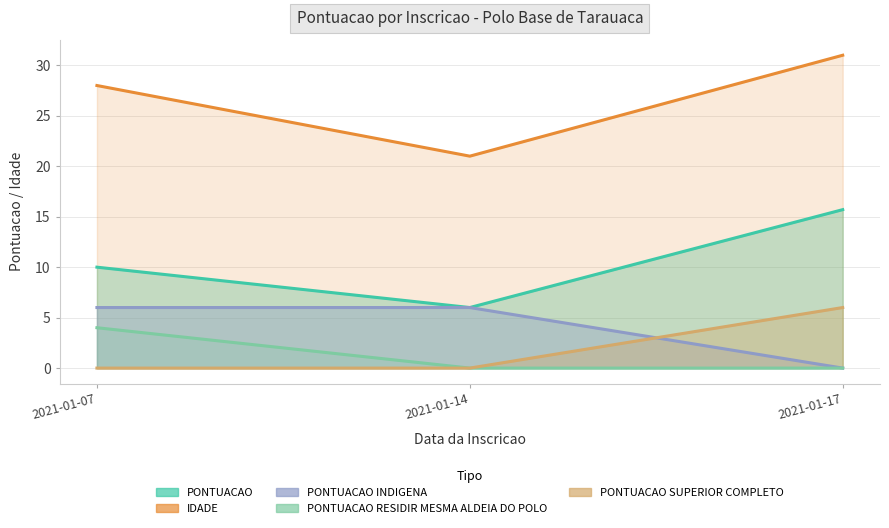

Which series has the largest range (max minus min)?

IDADE